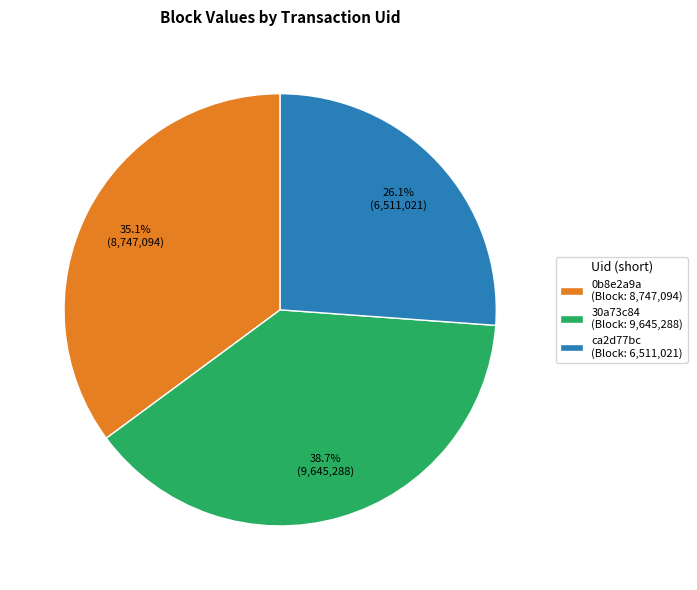

Is there a majority slice in this chart?

No